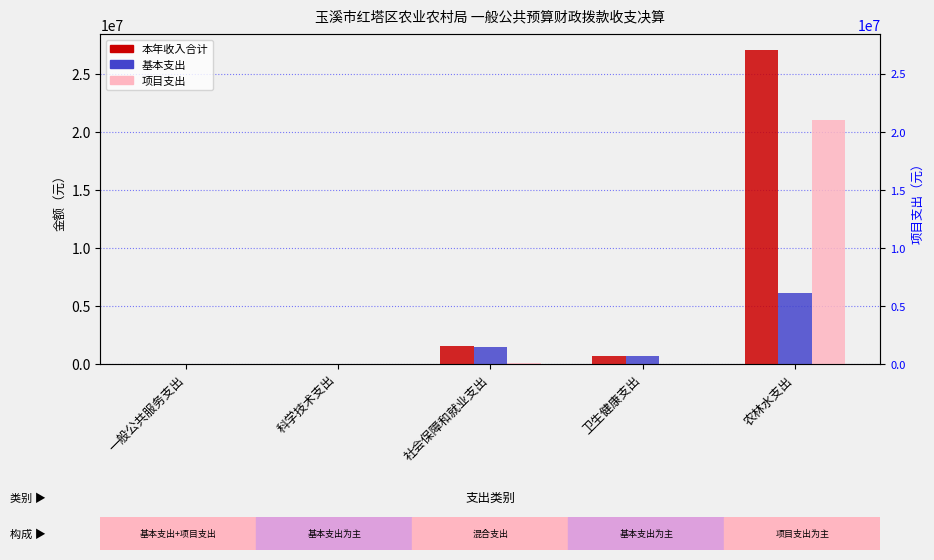

Reading right to left, extract all data points from this chart.

本年收入合计: 农林水支出=27056610.0	卫生健康支出=722668.4	社会保障和就业支出=1515351.9	科学技术支出=37800.0	一般公共服务支出=4000.0
基本支出: 农林水支出=6072554.8	卫生健康支出=722668.4	社会保障和就业支出=1467093.9	科学技术支出=37800.0	一般公共服务支出=4000.0
项目支出: 农林水支出=20984055.2	卫生健康支出=0.0	社会保障和就业支出=48258.0	科学技术支出=37800.0	一般公共服务支出=4000.0